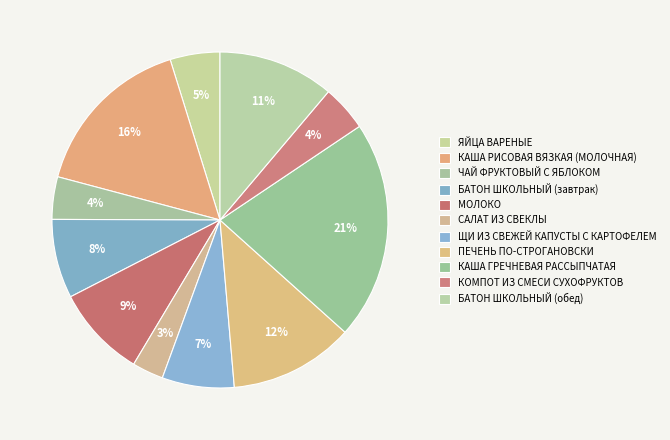

To the nearest percent, what portion does КАША РИСОВАЯ ВЯЗКАЯ (МОЛОЧНАЯ) represent?

16%